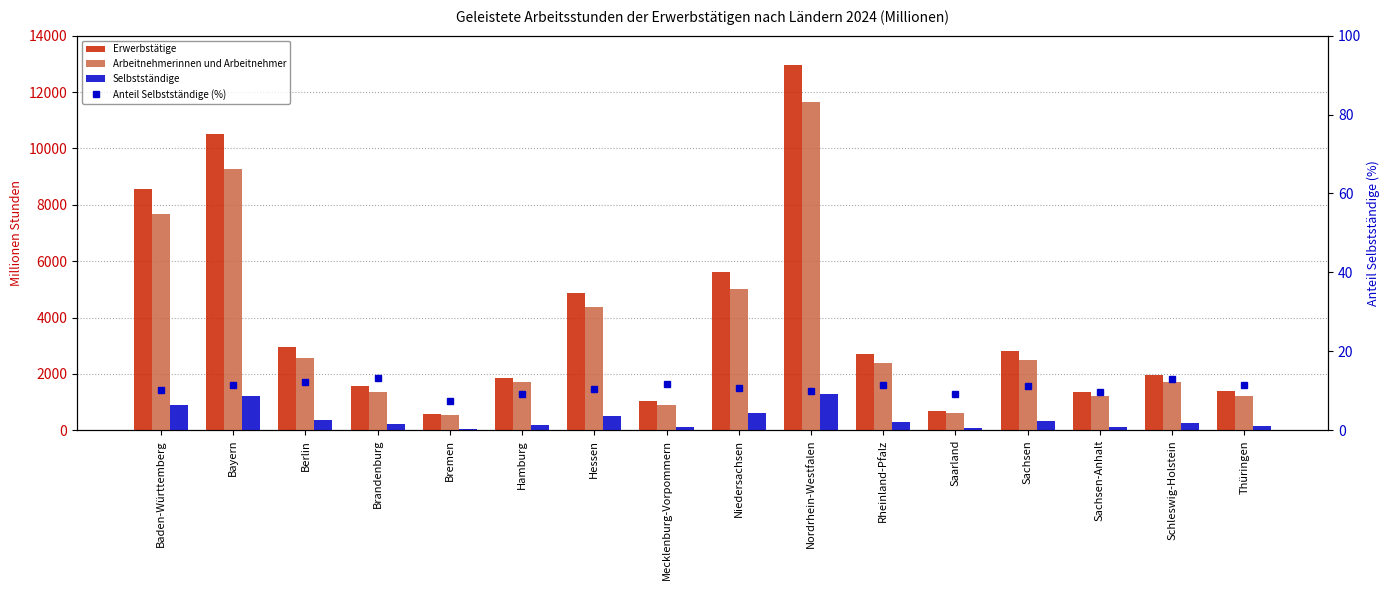

What is the total value across all series at Saarland?

1372.1